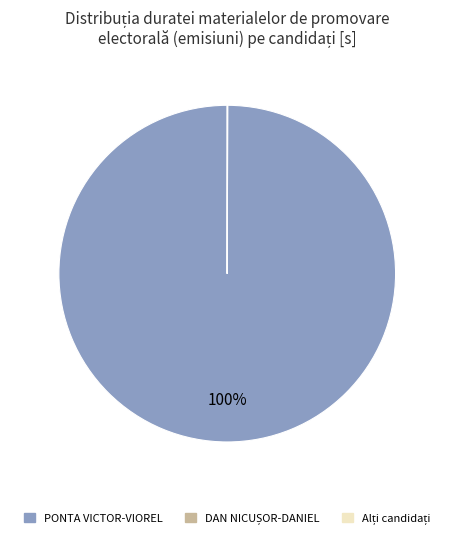

To the nearest percent, what portion does PONTA VICTOR-VIOREL represent?

100%